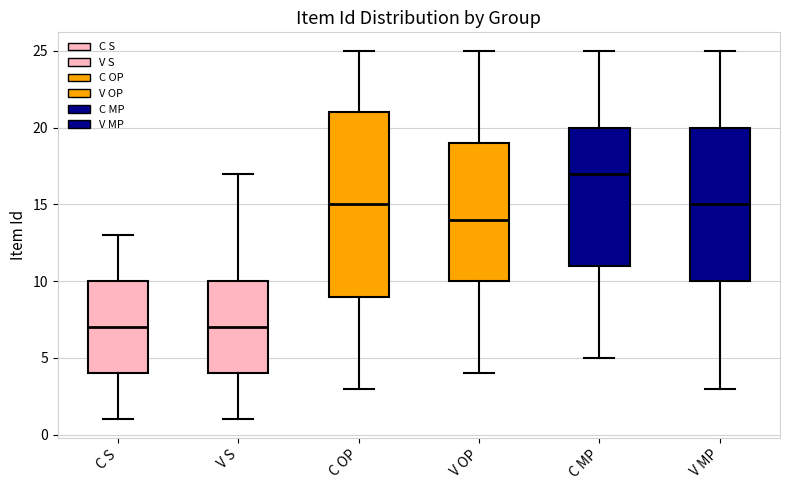

Where does the lower whisker of the box for V OP end on the y-axis? The values are not printed on the chart, so give them approximately, as read against the axis.

4